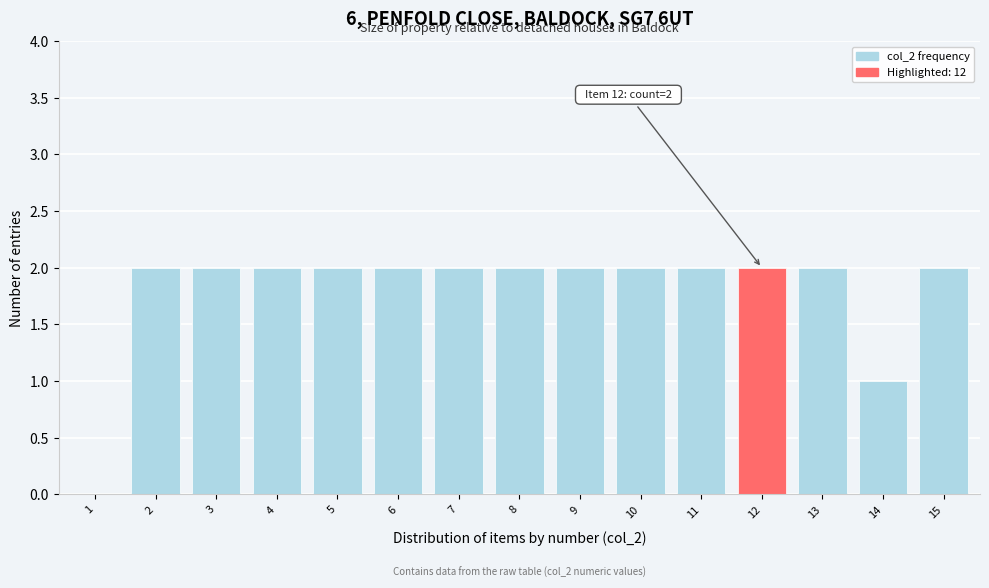

Reading right to left, list all the values displayed in this chart.

15=2	14=1	13=2	12=2	11=2	10=2	9=2	8=2	7=2	6=2	5=2	4=2	3=2	2=2	1=0